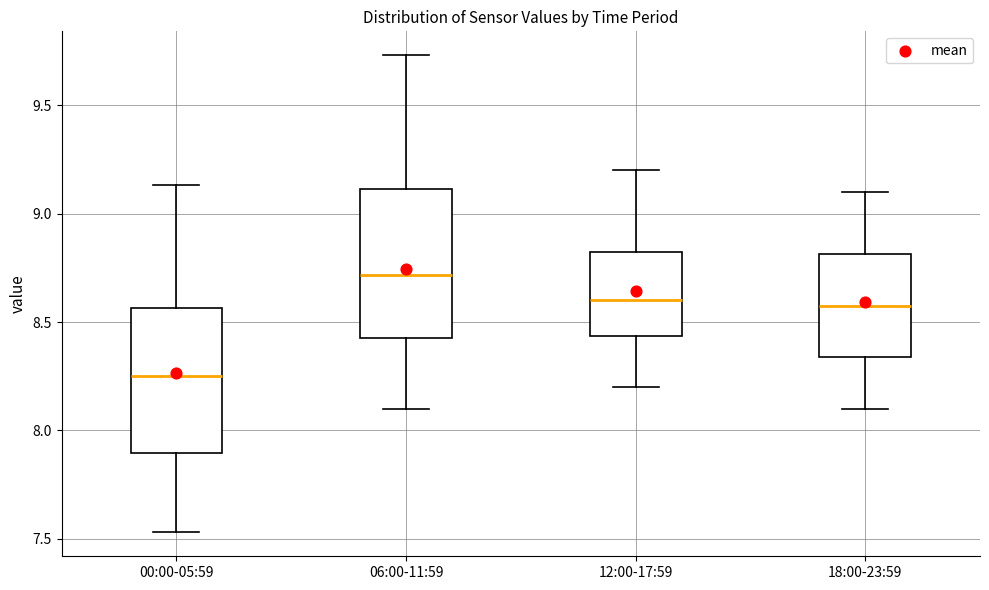

Which box's median line is the lowest?

00:00-05:59